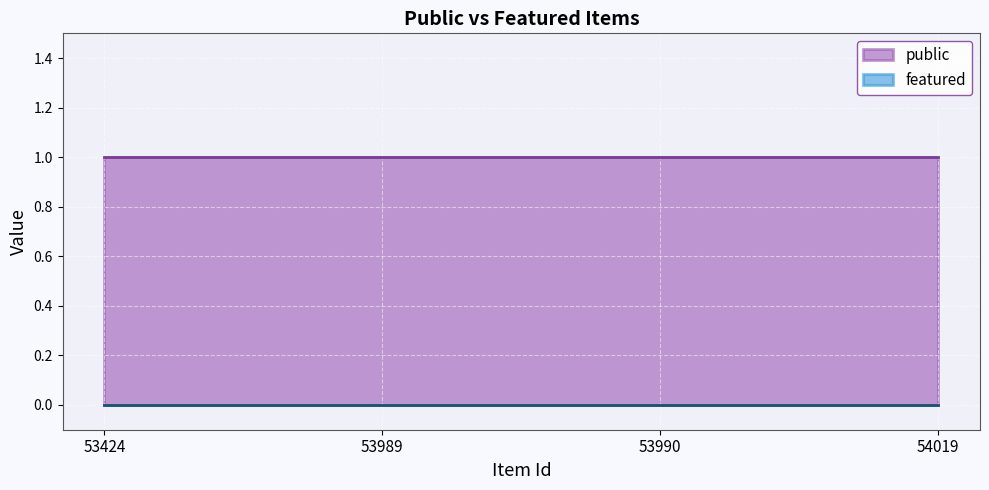

At which label is public closest to 1?

53424